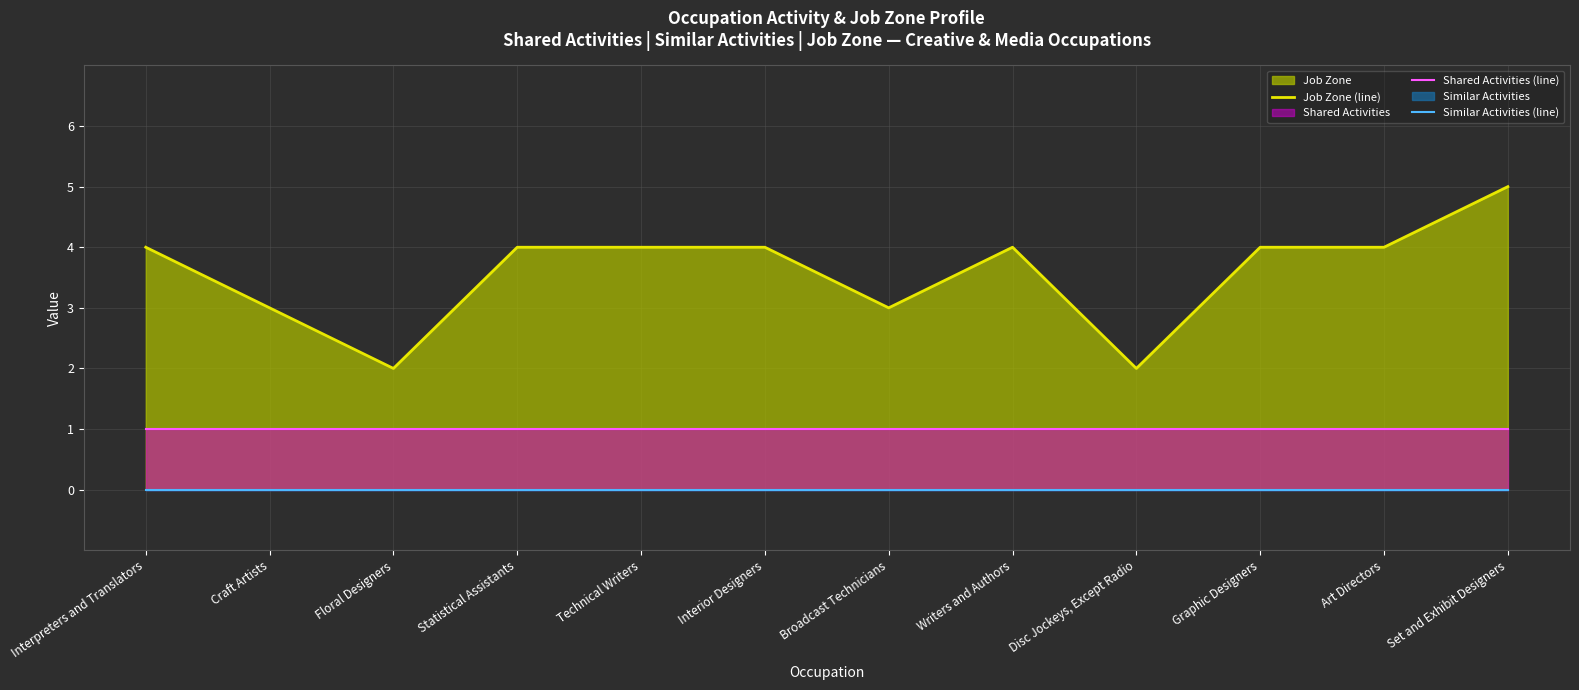

At Statistical Assistants, list the series in order from smallest to largest.

Similar Activities (line), Shared Activities (line), Job Zone (line)